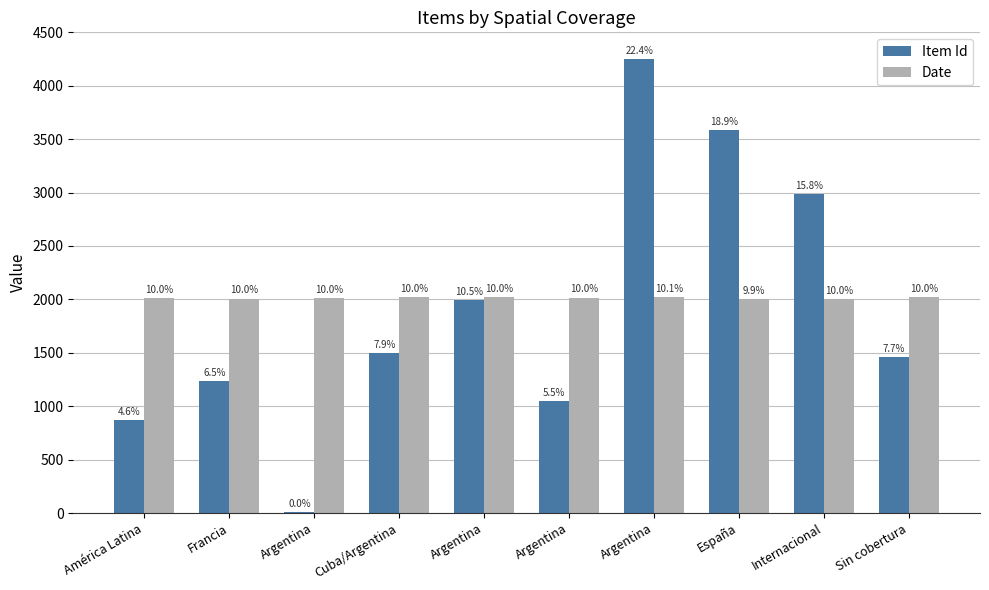

What is the label of the 1st bar from the left?

América Latina